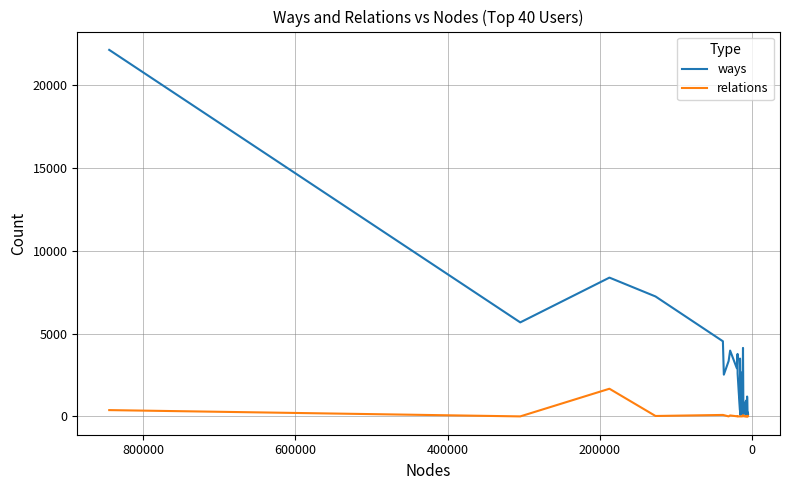

Reading left to right, what are all the values shown in this chart?

ways: 22131	5676	8380	7242	4536	2519	3344	3974	2909	3772	2588	1500	368	3492	87	912	2657	112	4134	120	277	832	691	249	402	351	77	952	610	169	184	552	12	1200	374	279	84	240	72	106
relations: 380	0	1670	25	88	75	0	58	7	0	11	0	1	3	4	0	0	0	76	37	1	9	1	0	15	0	0	17	0	2	1	1	0	0	37	0	0	4	0	4